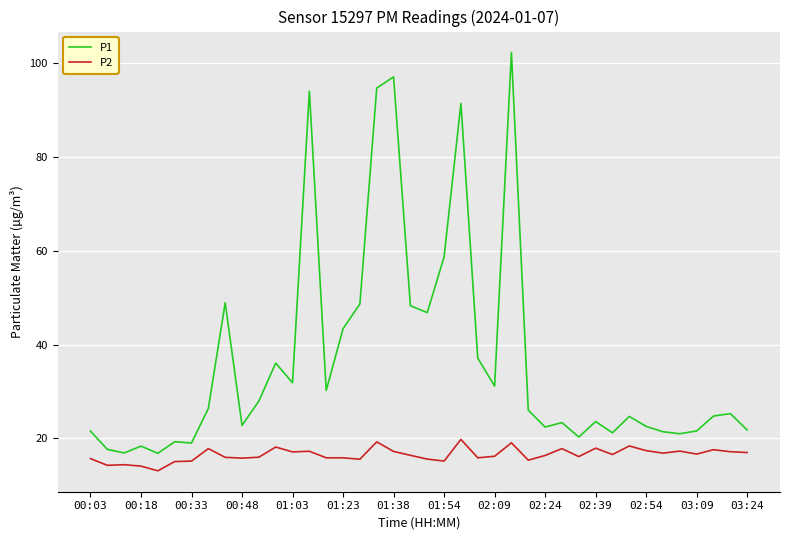

What is the difference between the second highest and second lowest values in the P2 series?

5.2